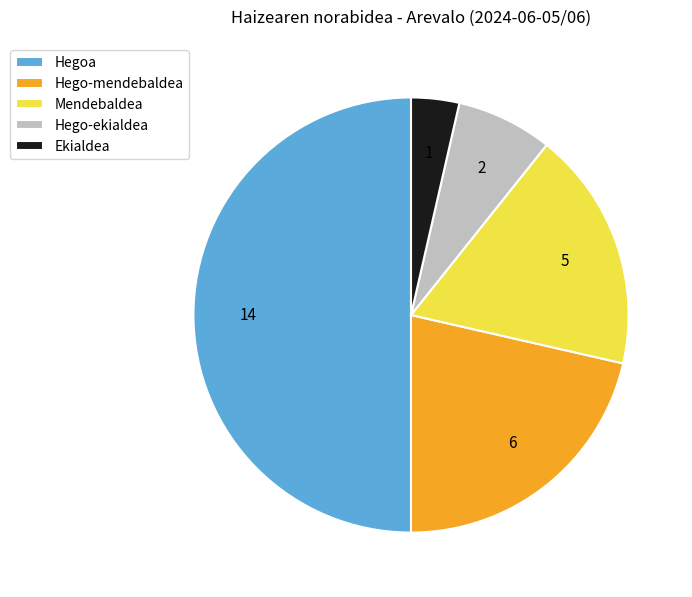

Combined, do Hego-ekialdea and Ekialdea account for over 50%?

No